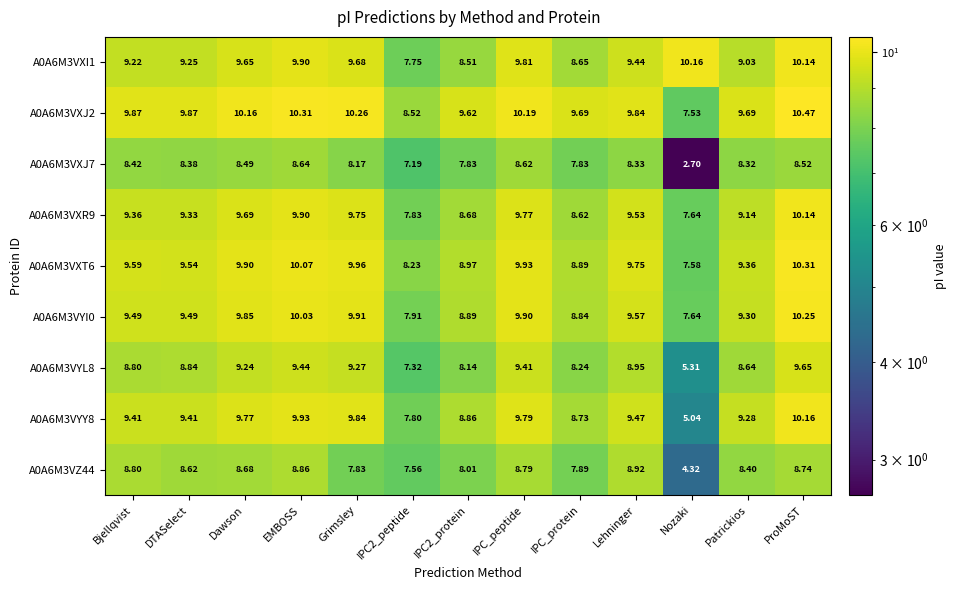

At which category is the sum across all series the highest?

ProMoST